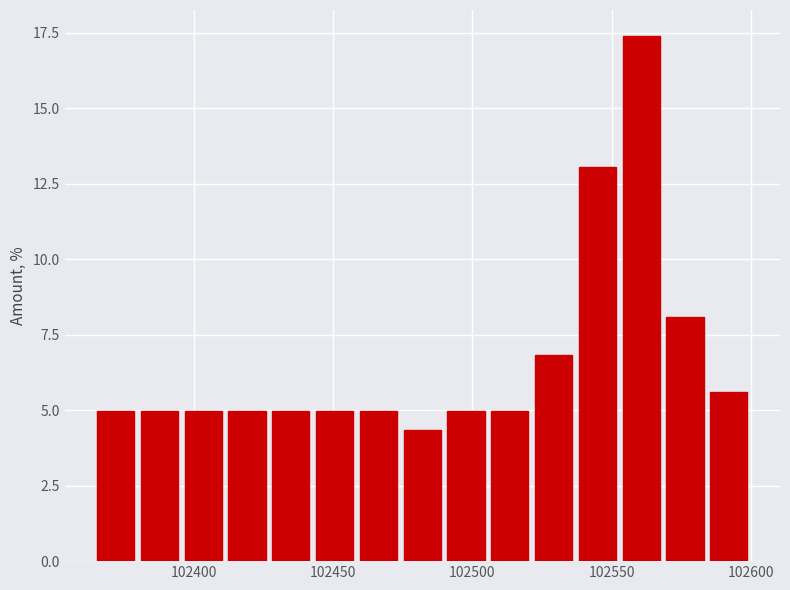

Read against the x-axis, roughly where is the centre of the tallest bar?

102560